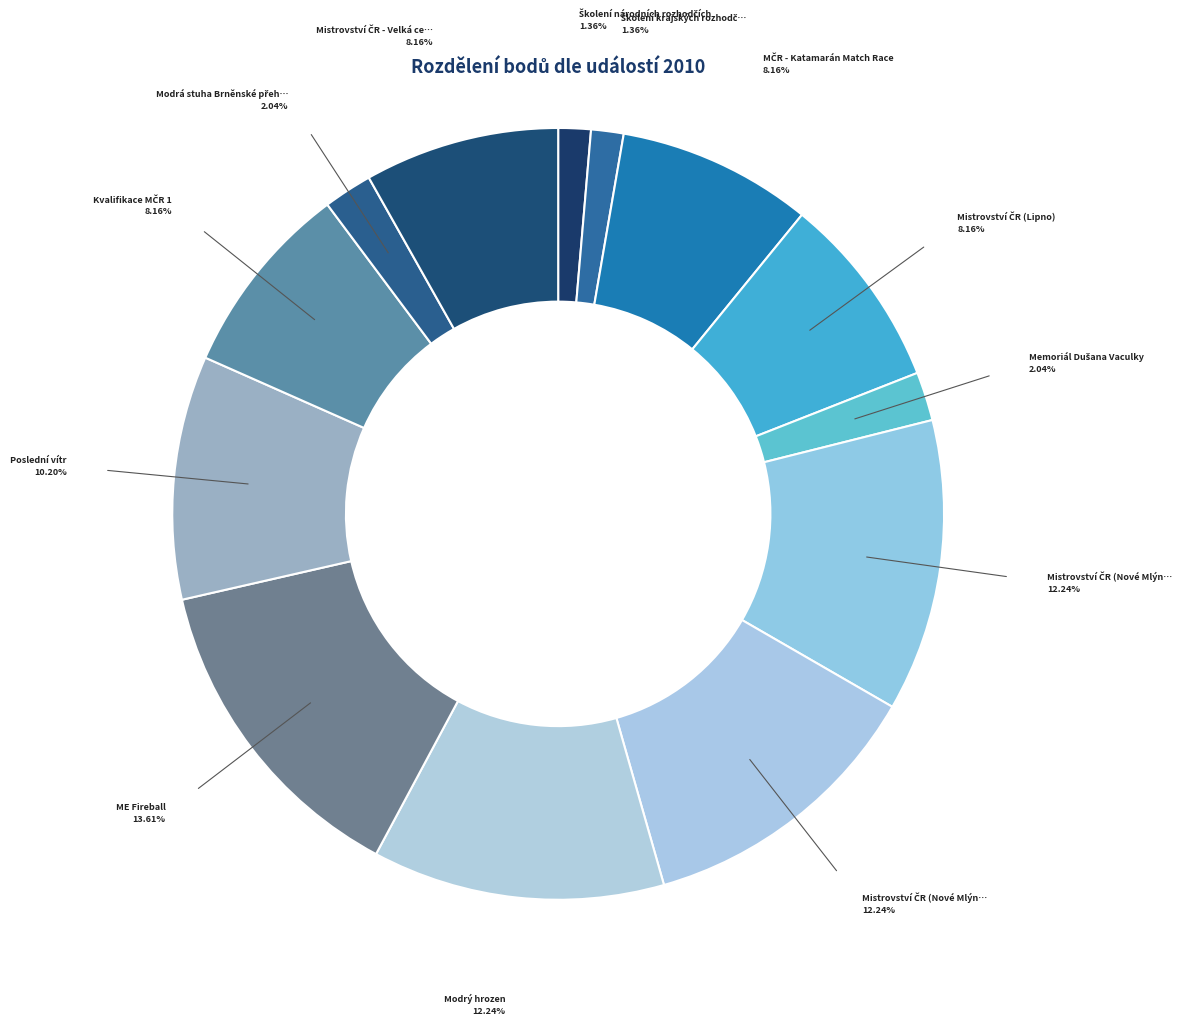

Count the number of slices in the pie.

13